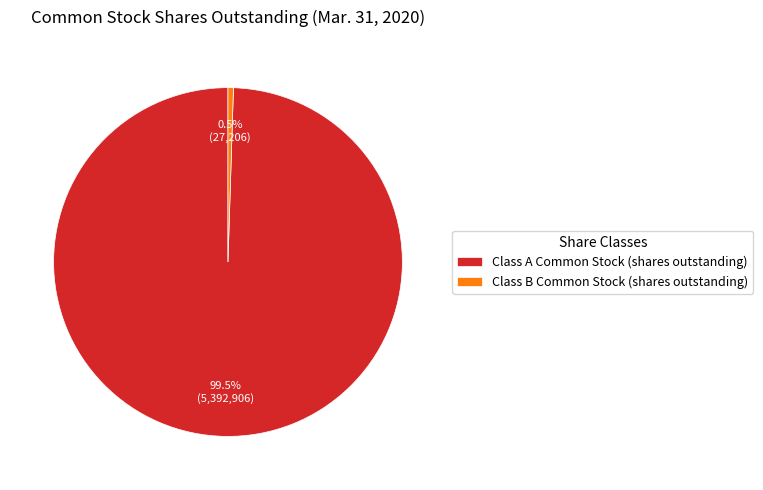

Which slice is the largest?

Class A Common Stock (shares outstanding)